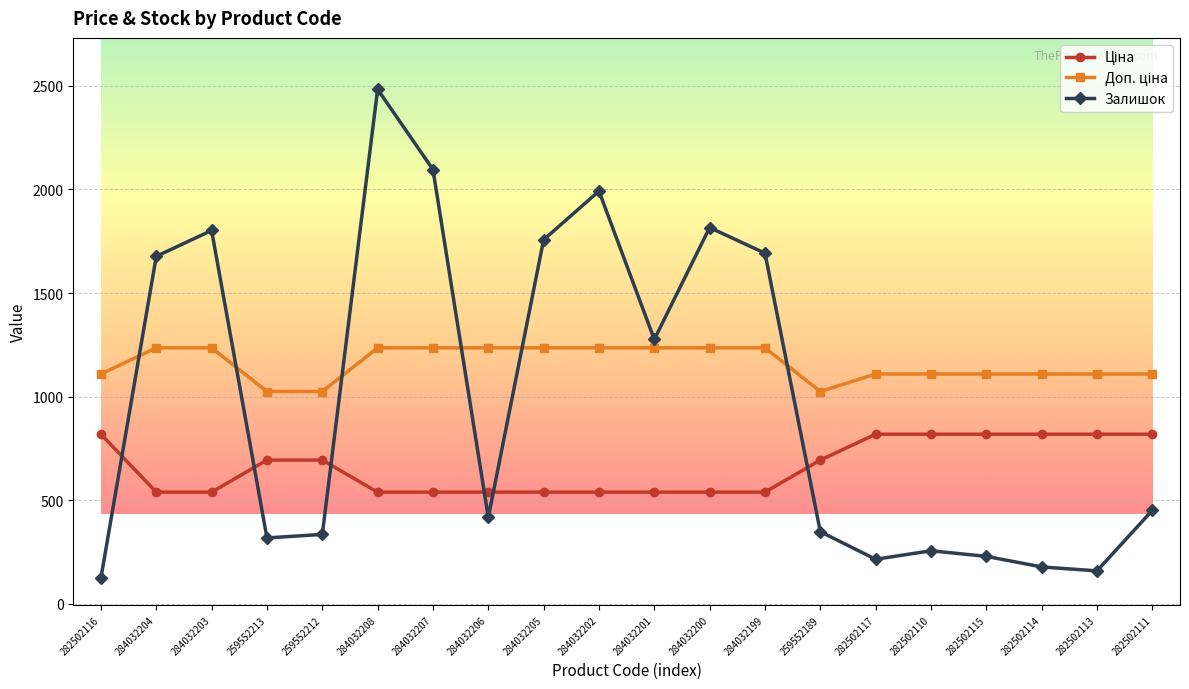

The Залишок series shows 1692.0 at 284032199. True or false?

True